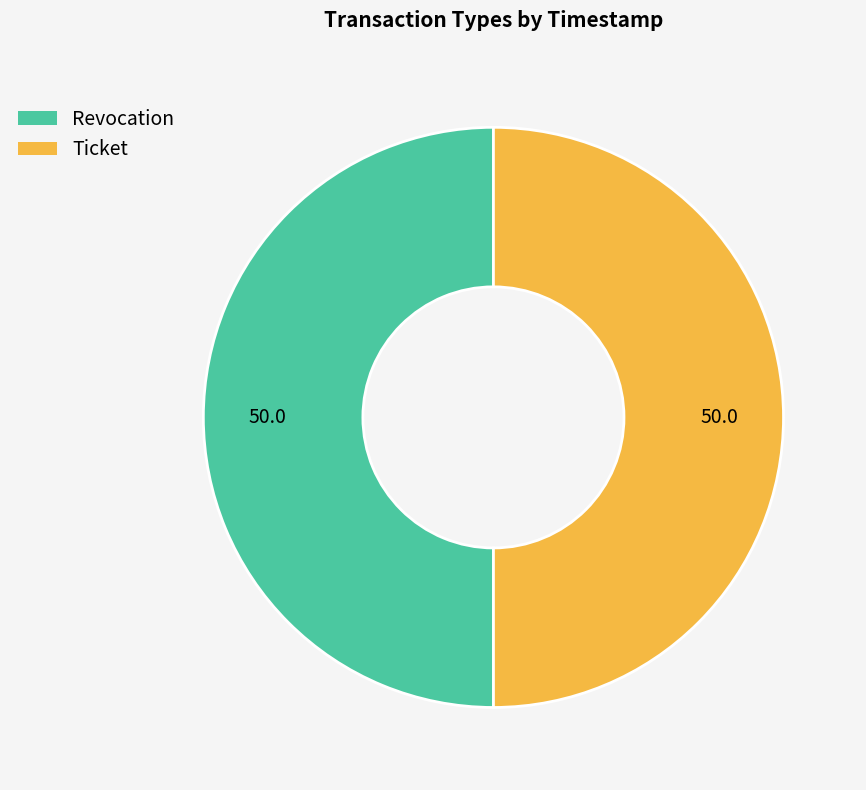

Combined, do Ticket and Revocation account for over 50%?

Yes